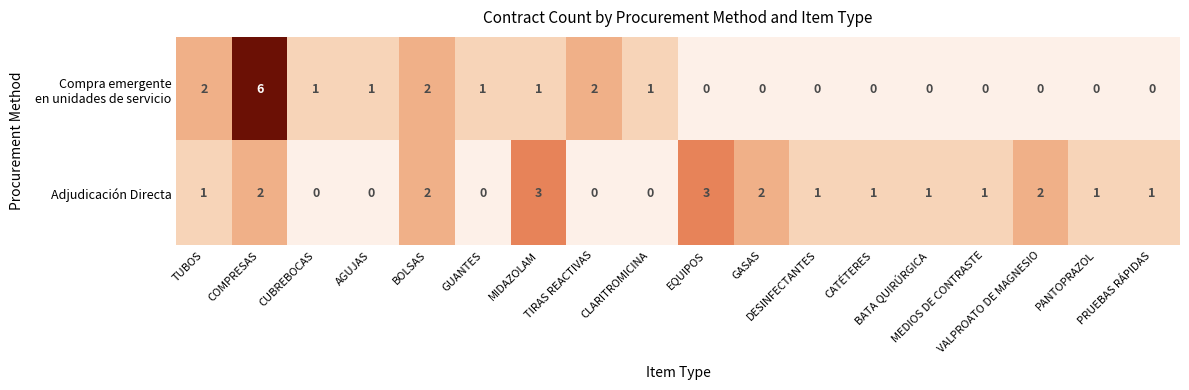

What is the maximum value for Adjudicación Directa?

3